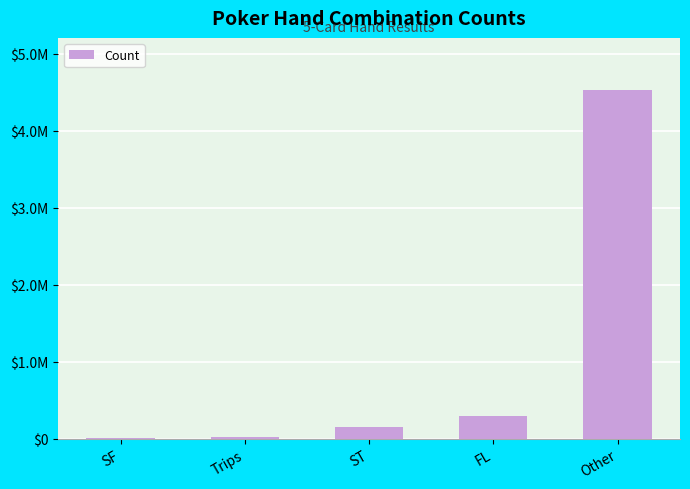

Rank the categories by value from highest to lowest.

Other, FL, ST, Trips, SF